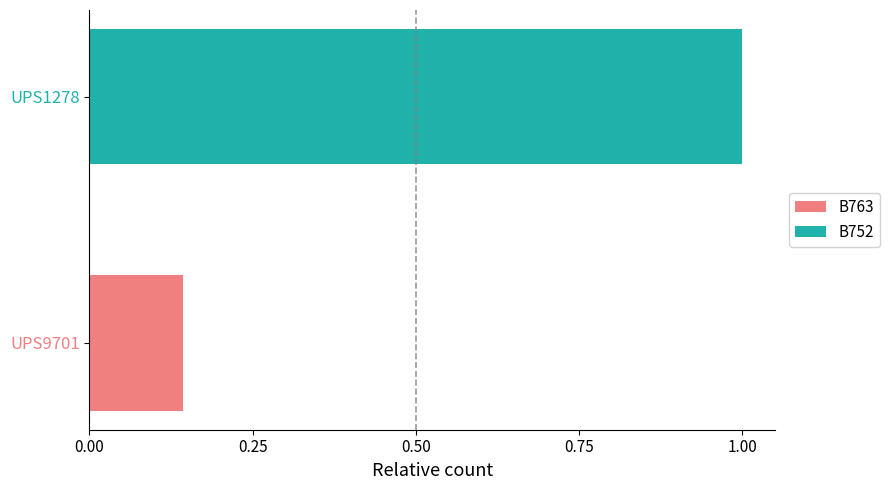

At which category is the sum across all series the highest?

UPS1278